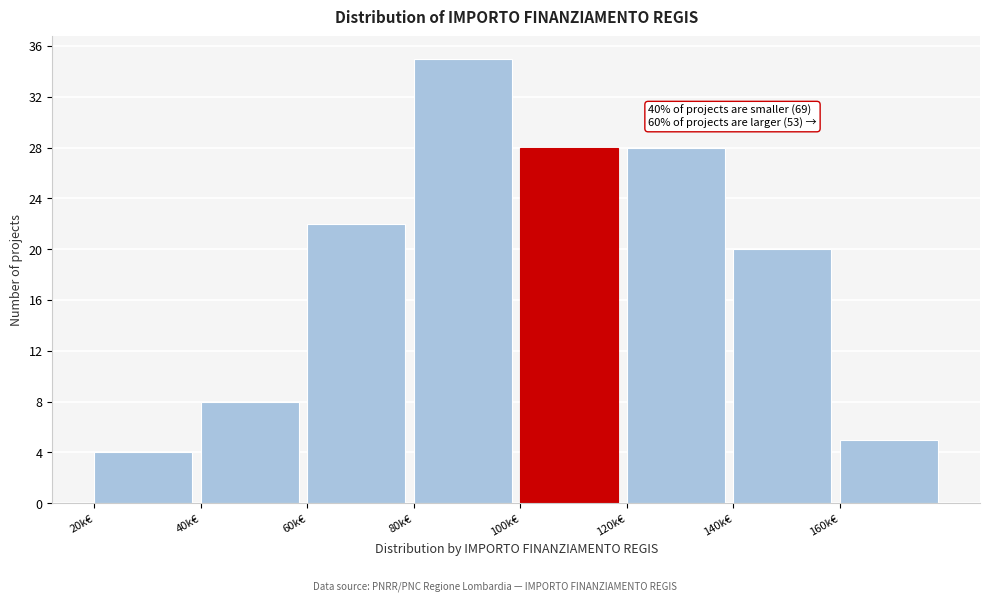

Reading left to right, transcribe all the data shown in this chart.

4	8	22	35	28	28	20	5